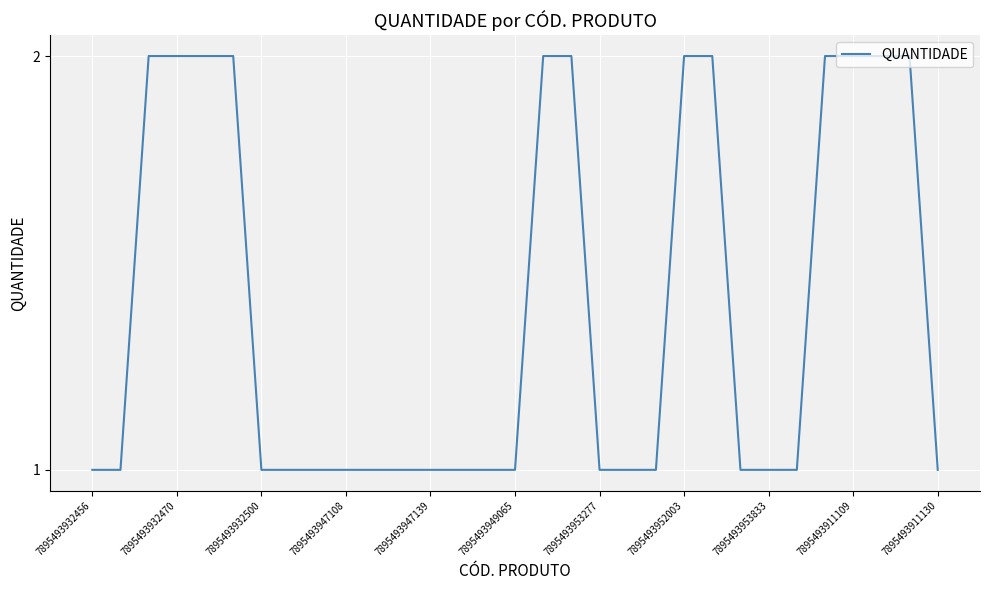

Is it true that the value at 7895493952003 is 3?

False